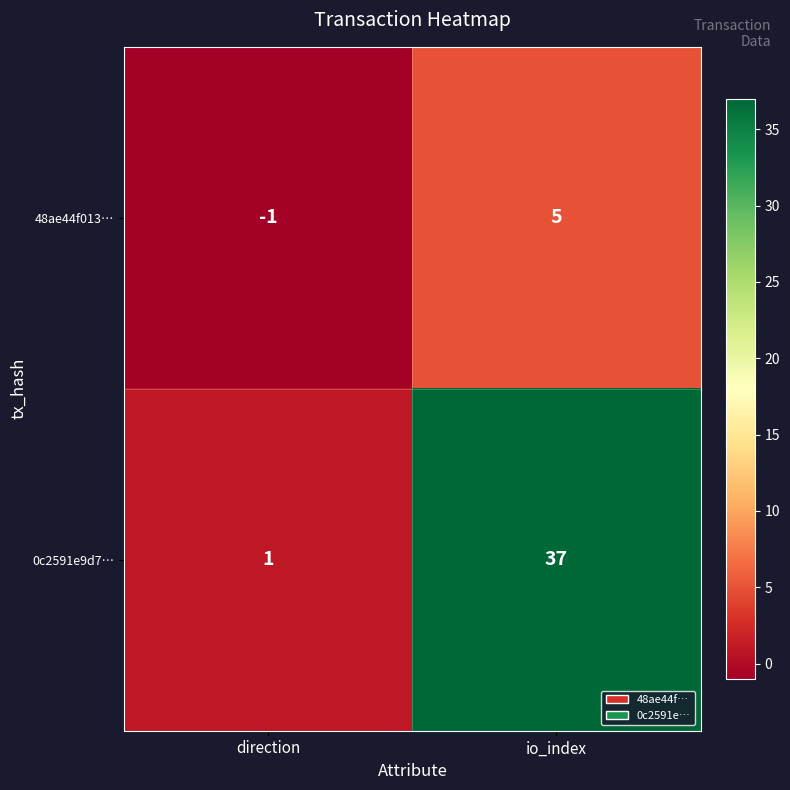

Is the value of 48ae44f013… at io_index greater than the value of 0c2591e9d7… at io_index?

No